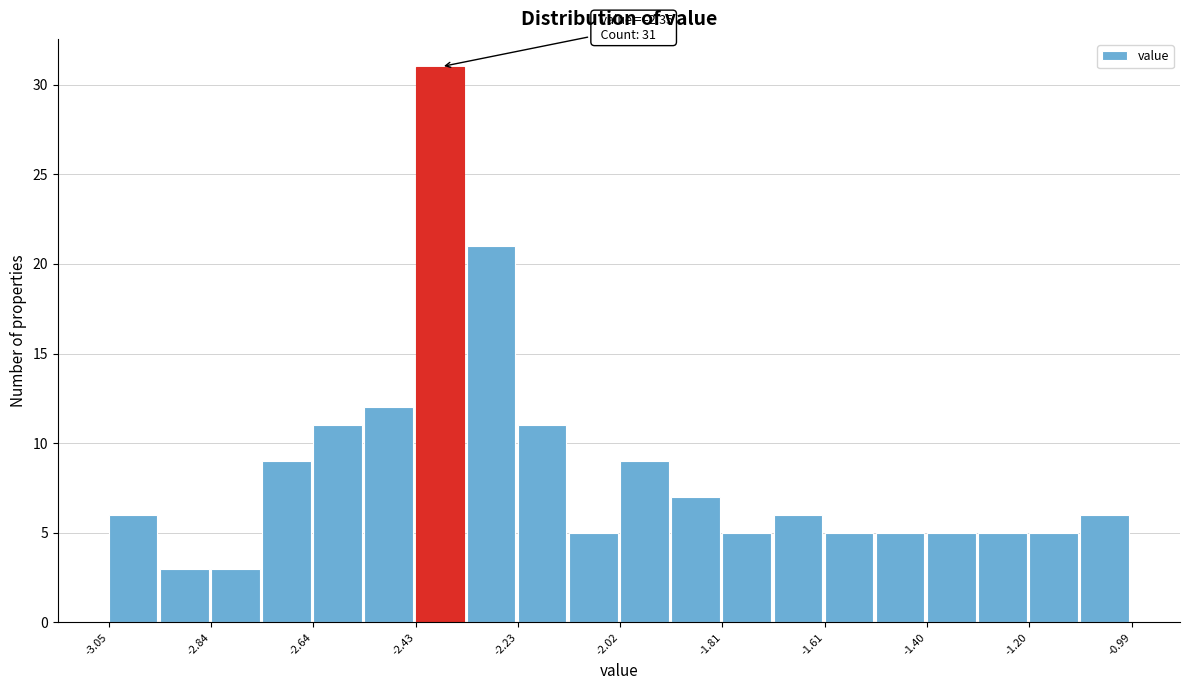

Around what value on the x-axis is the tallest bar? Give the approximate position of its centre, as read against the axis.

-2.40